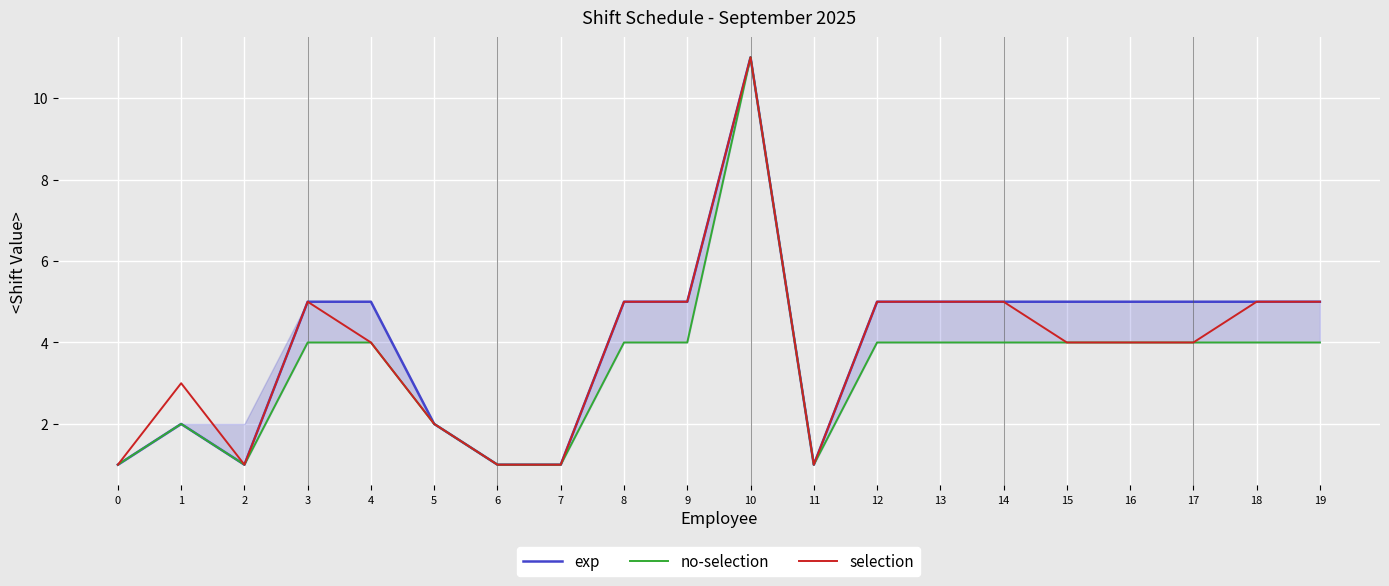

What is the sum of the no-selection values at 12 and 16?

8